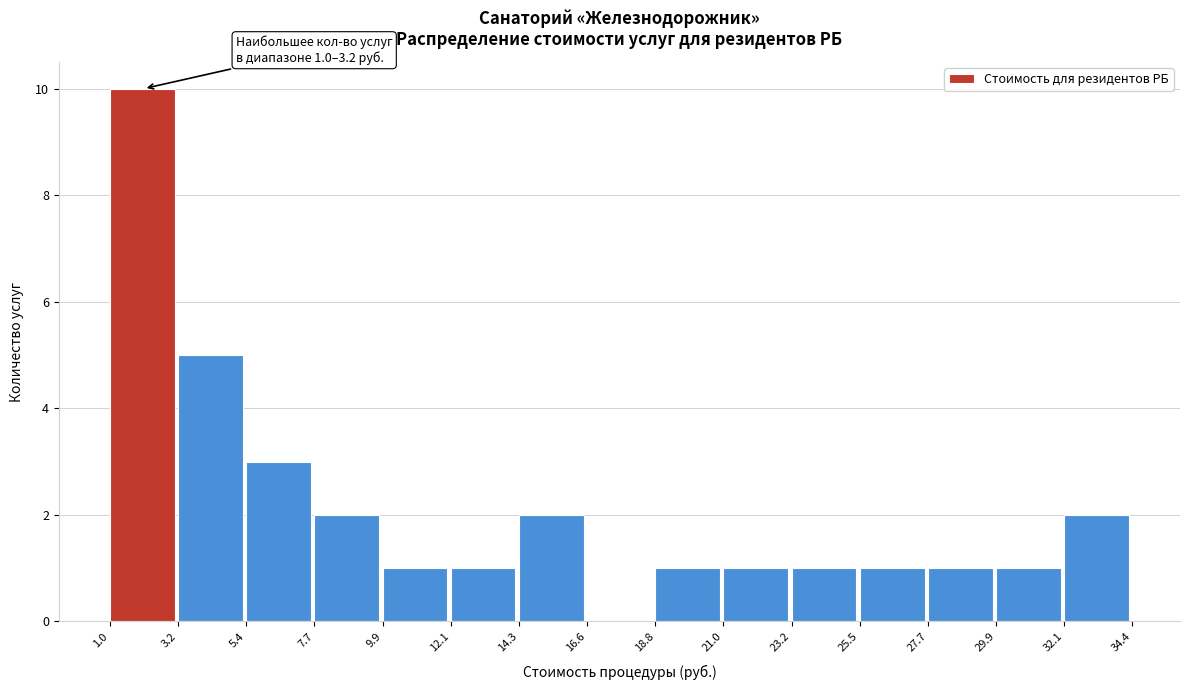

Over which range of the x-axis is the bar tallest?

1.0 to 3.2